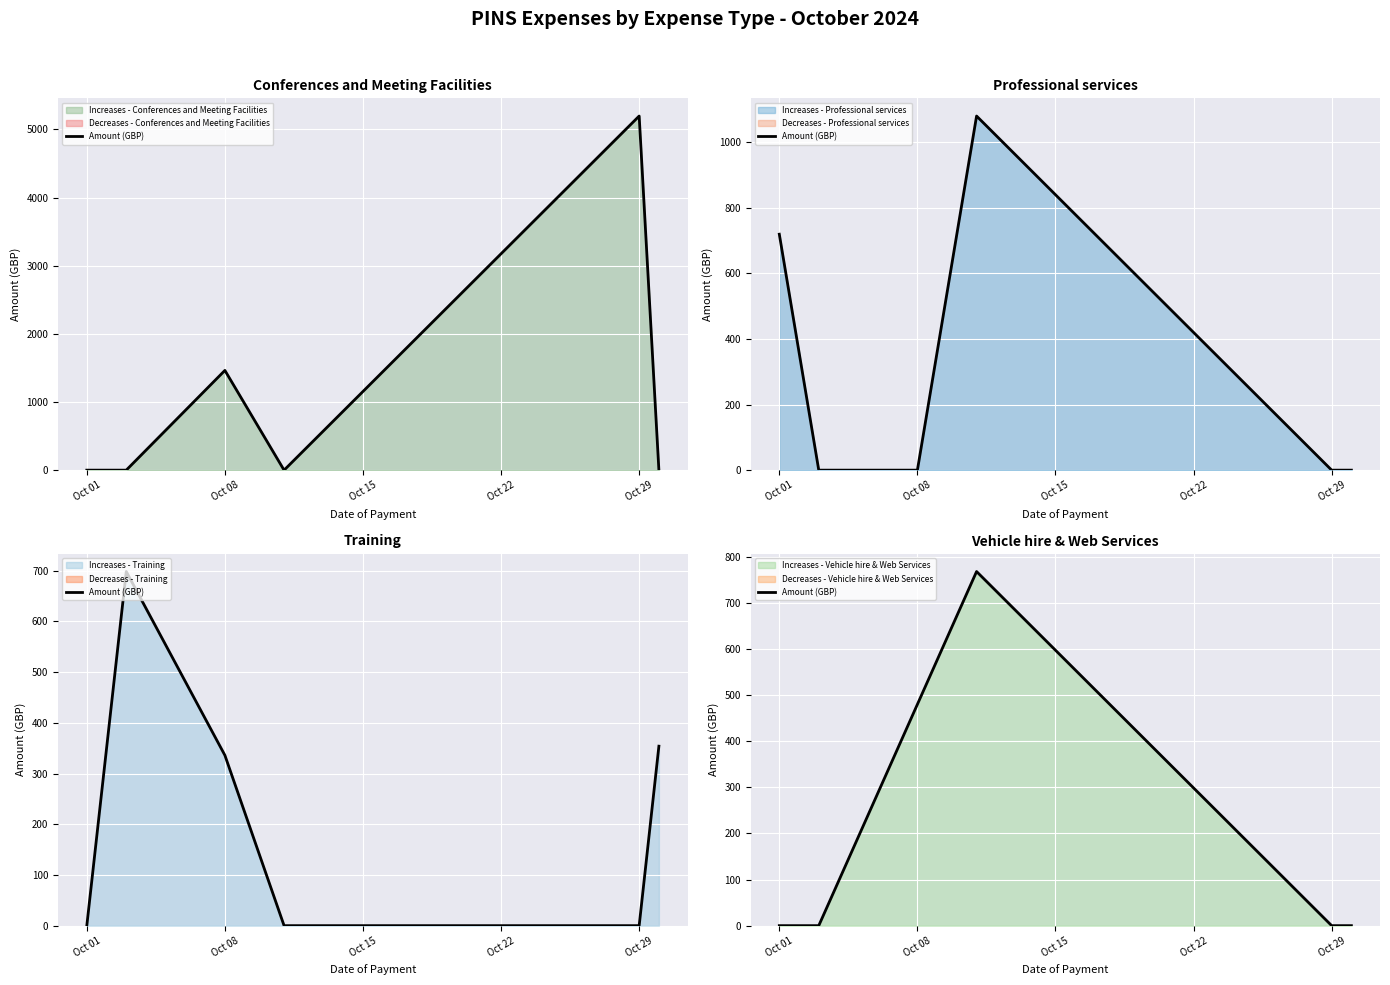

How many data points are above 0?

2